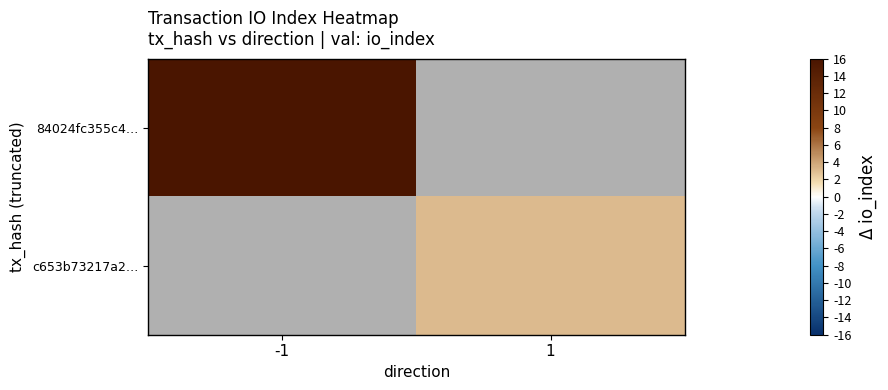

What is the minimum value for 84024fc355c4…?

62.0